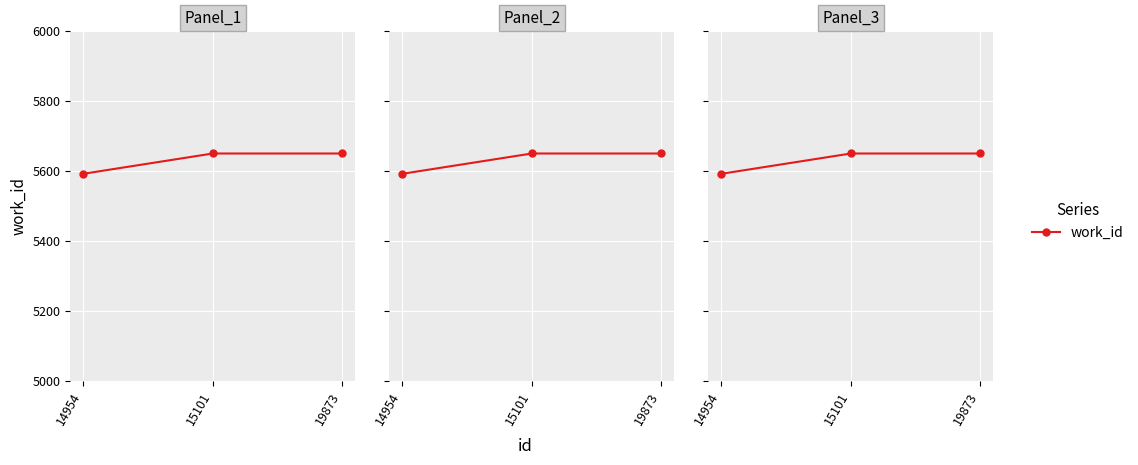

How many lines are shown in the chart?

1